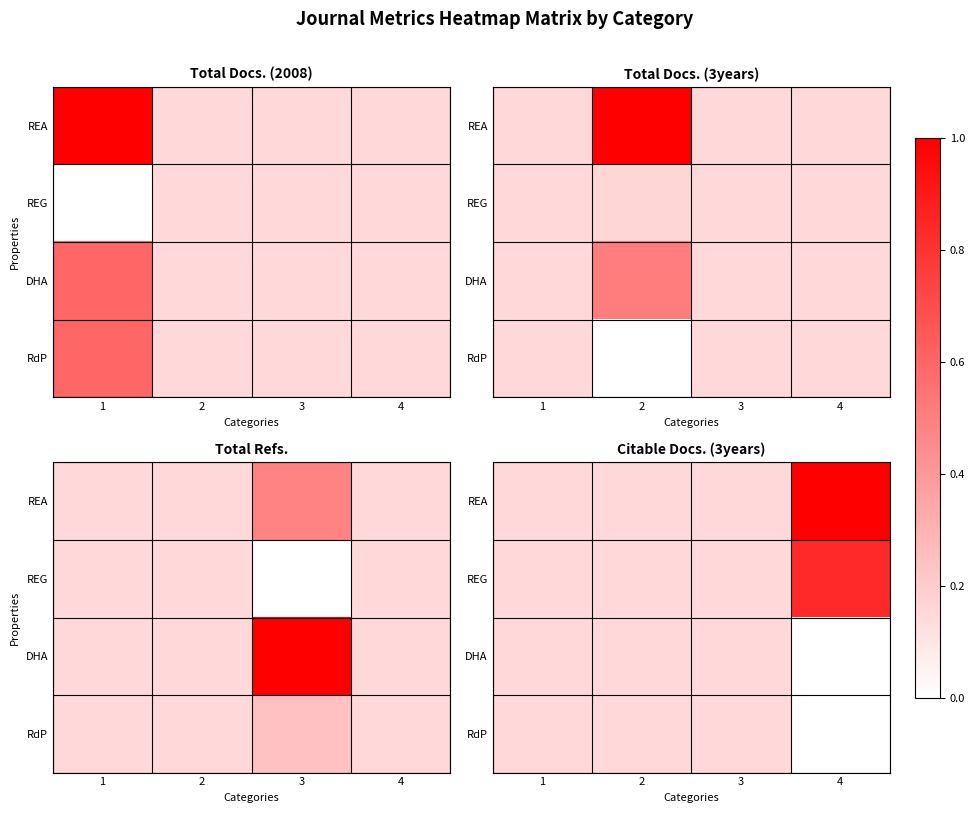

Which series changed the most between 2 and 4?

REA